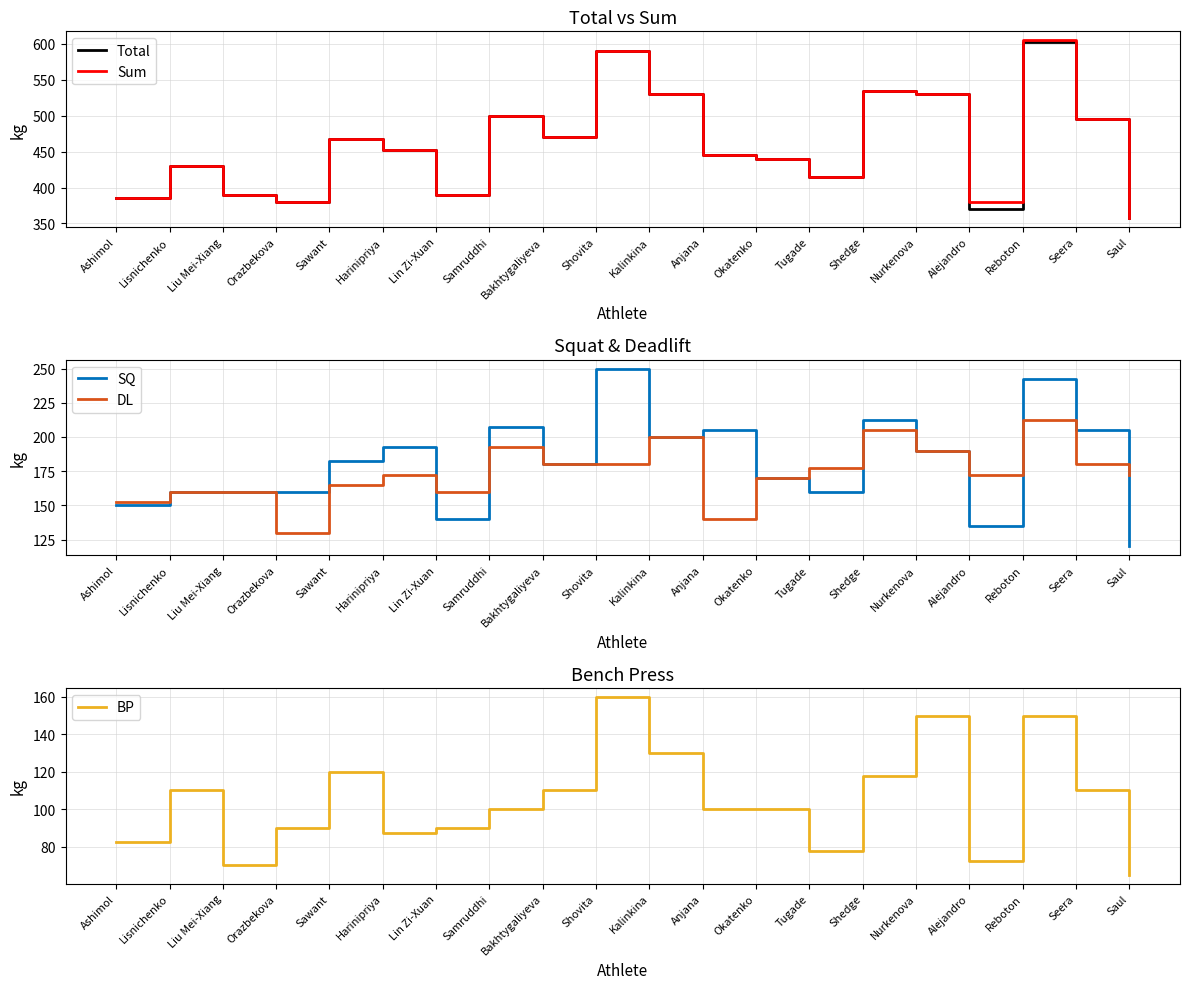

How many lines are shown in the chart?

5